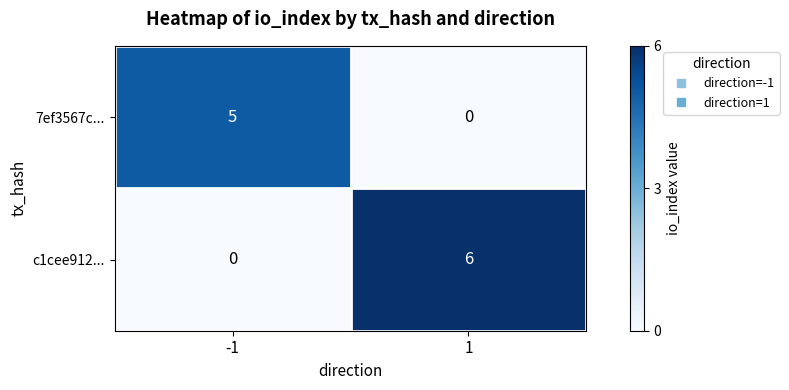

How many data points does each series have?

2